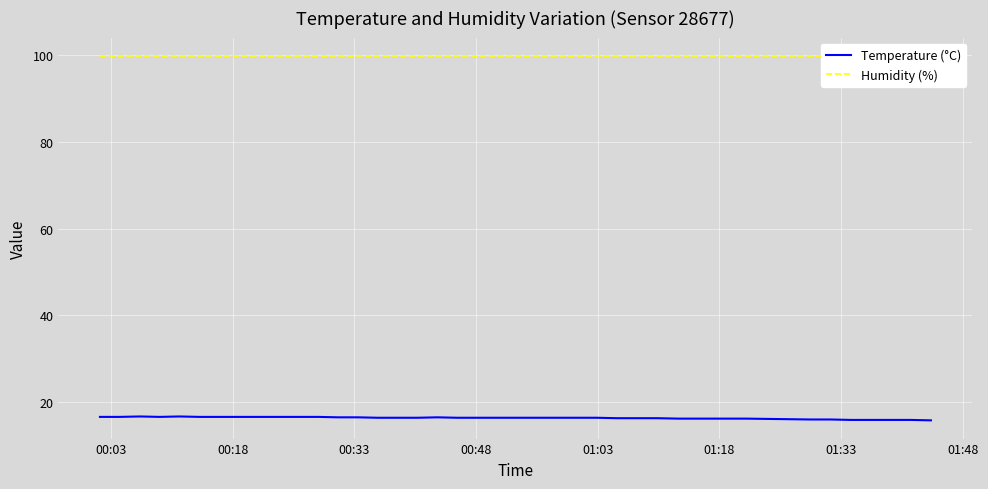

Rank the series by their maximum value, from lowest to highest.

Temperature (°C), Humidity (%)